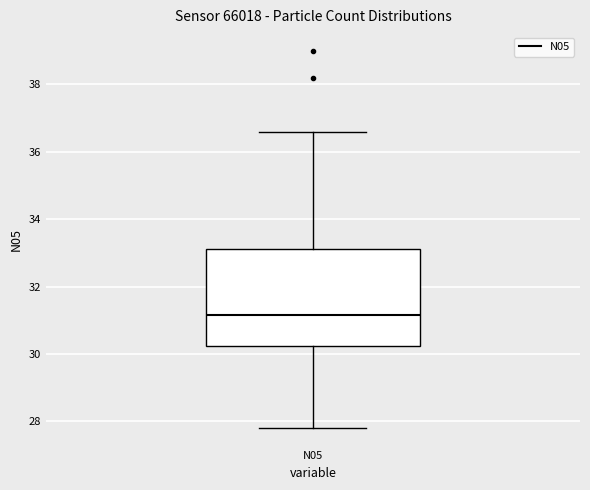

Read this box plot against the y-axis: the position of the median line, the range covered by the box, and the ends of both whiskers. The values are not printed on the chart, so give them approximately, as read against the axis.

median 31.2, box 30.2 to 33.2, whiskers 27.8 to 36.6